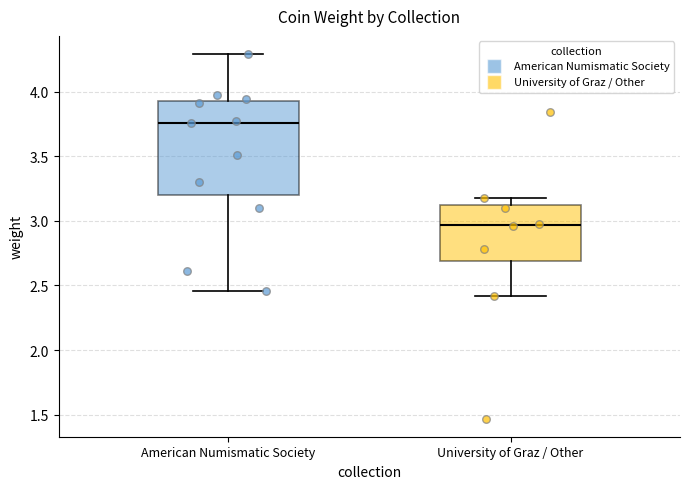

Where is the lower edge of the box for American Numismatic Society on the y-axis? The values are not printed on the chart, so give them approximately, as read against the axis.

3.20